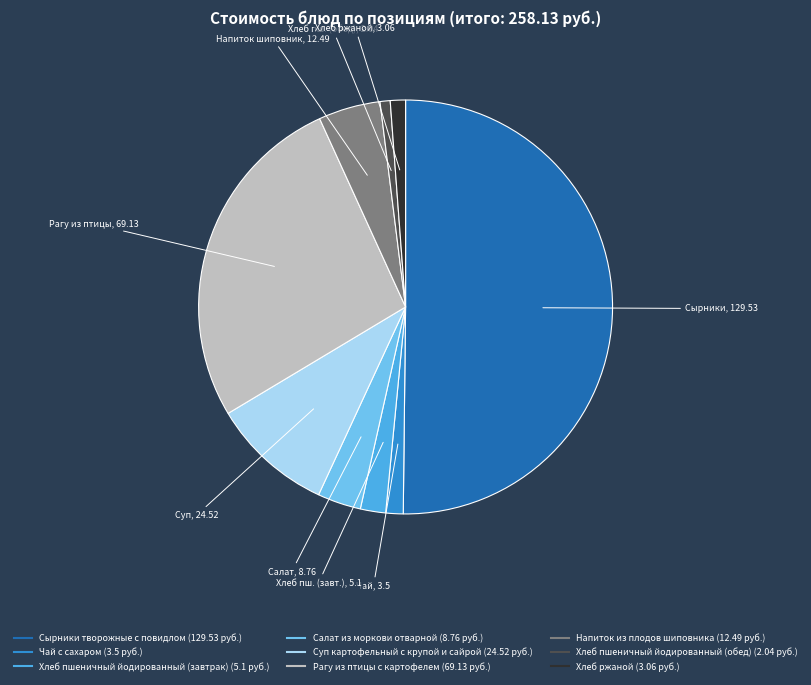

Which category has the biggest portion of the pie?

Сырники творожные с повидлом